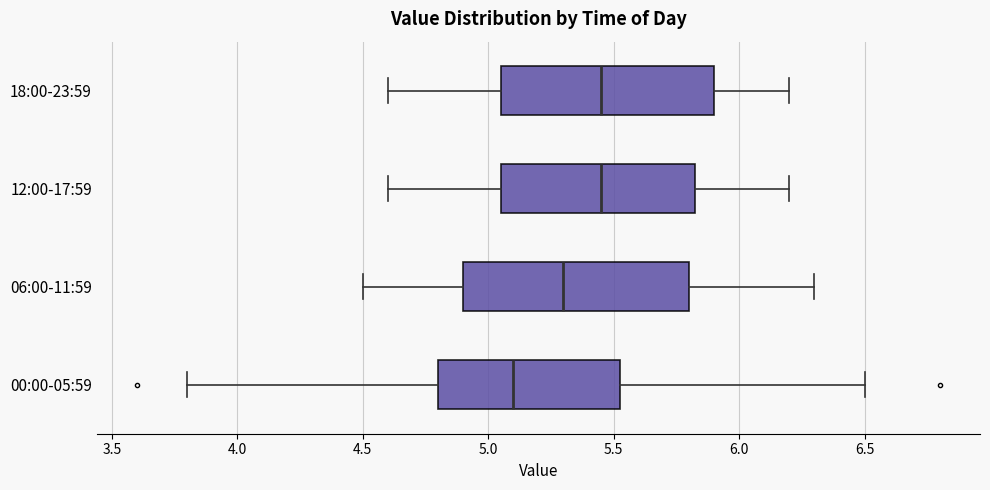

Reading bottom to top, transcribe this box plot: for each box, give where its median line is, the range the box spans, and where its two whiskers end, as read against the x-axis. The values are not printed on the chart, so give them approximately, as read against the axis.

00:00-05:59: median 5.10, box 4.80 to 5.55, whiskers 3.80 to 6.50
06:00-11:59: median 5.30, box 4.90 to 5.80, whiskers 4.50 to 6.30
12:00-17:59: median 5.45, box 5.05 to 5.85, whiskers 4.60 to 6.20
18:00-23:59: median 5.45, box 5.05 to 5.90, whiskers 4.60 to 6.20